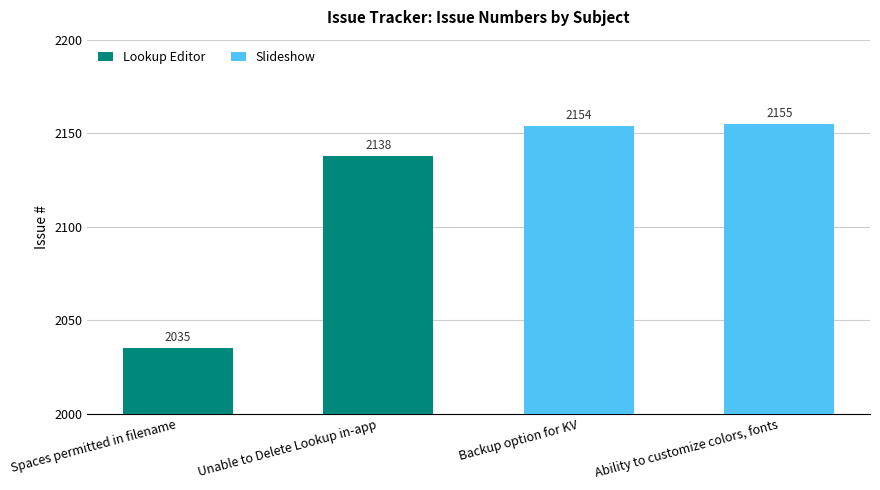

Does the chart contain any negative values?

No